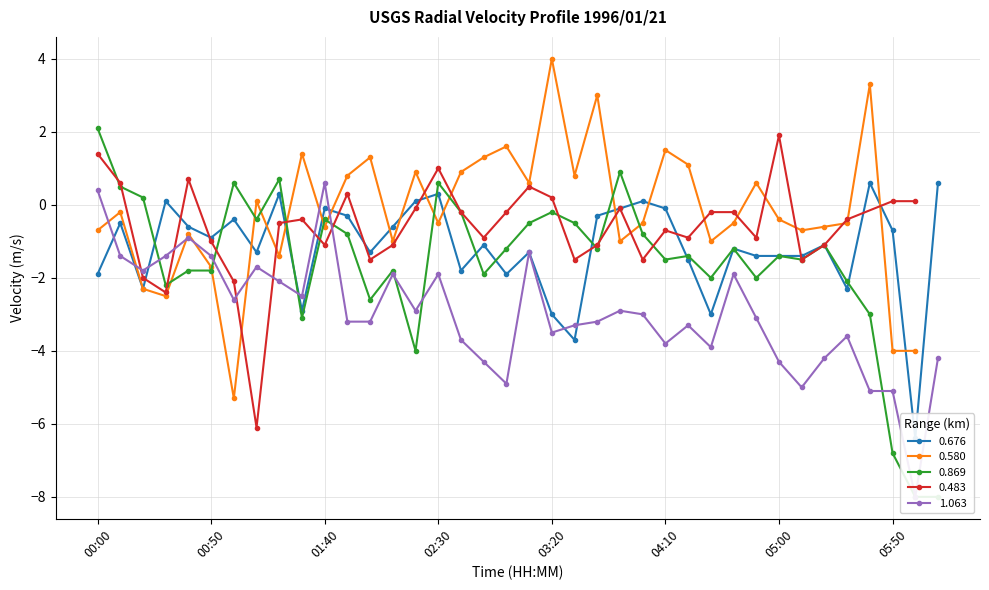

Which has a higher value, 05:30 or 00:00?

00:00